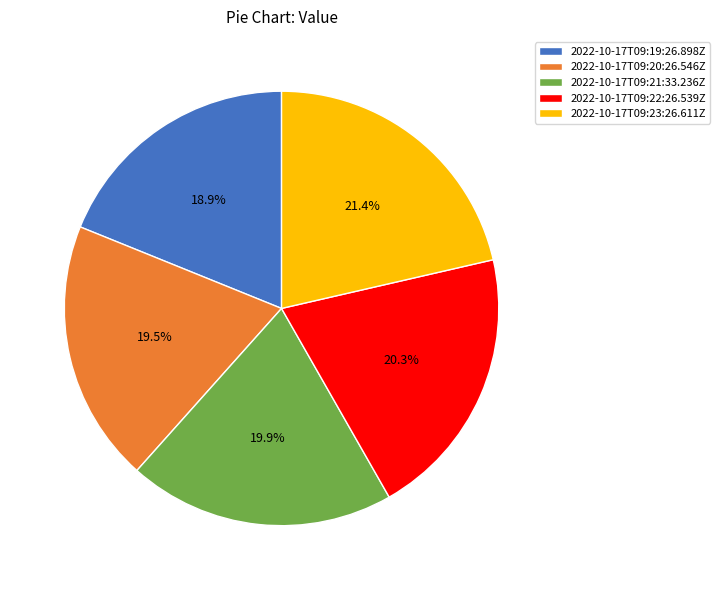

To the nearest percent, what percentage of the pie is 2022-10-17T09:22:26.539Z?

20%